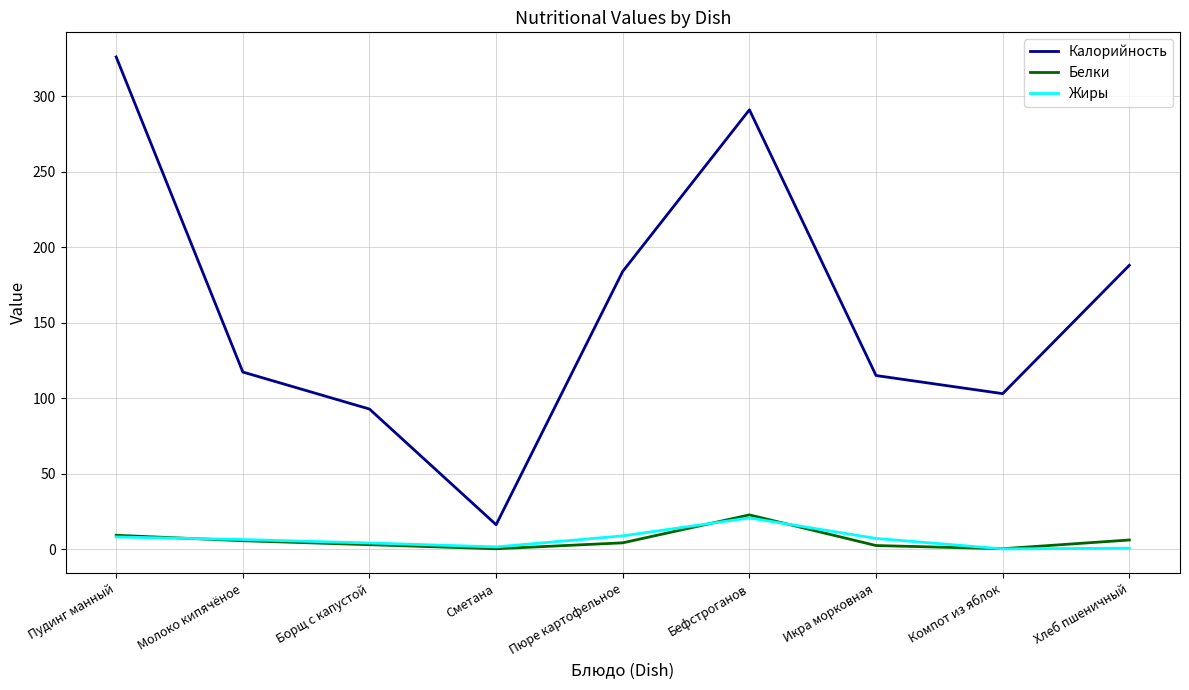

True or false: Калорийность and Жиры intersect in this chart.

False